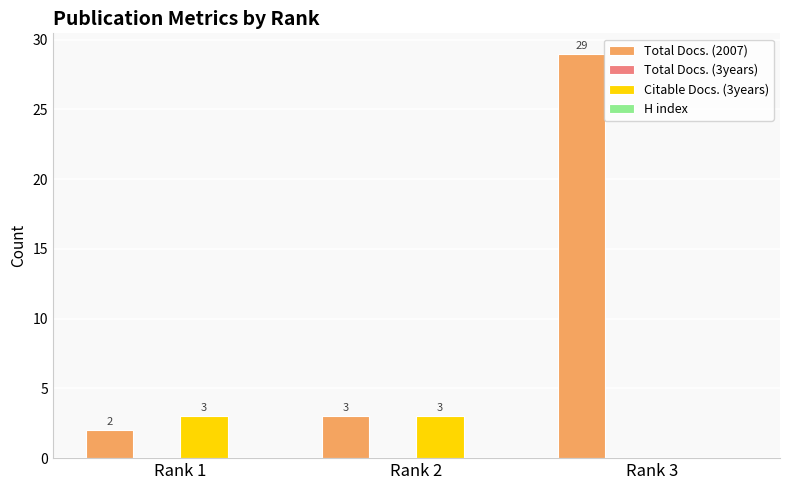

What is the highest value of the Citable Docs. (3years) series?

3